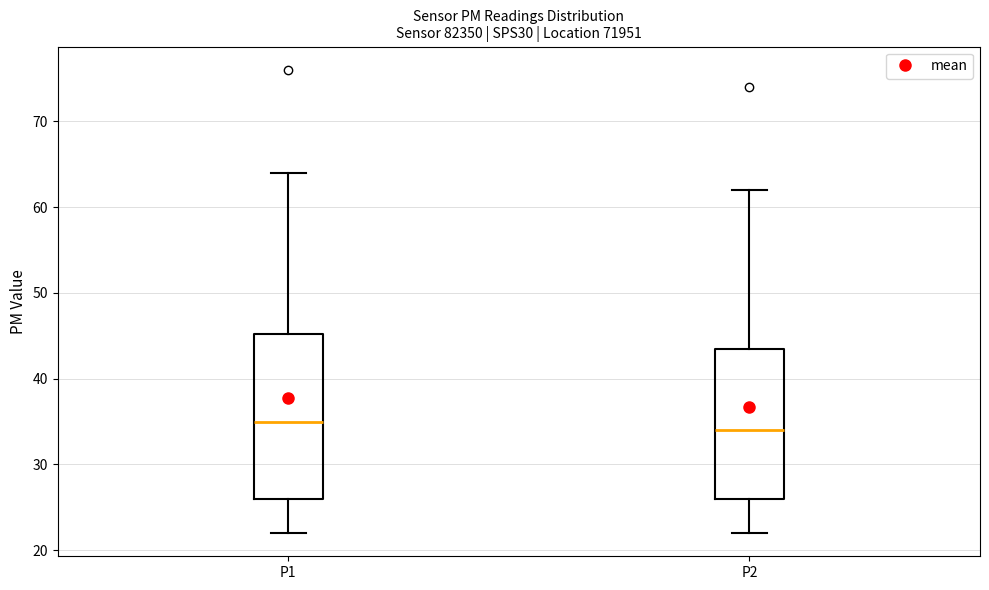

Comparing the boxes themselves (not the whiskers), which one is the tallest?

P1